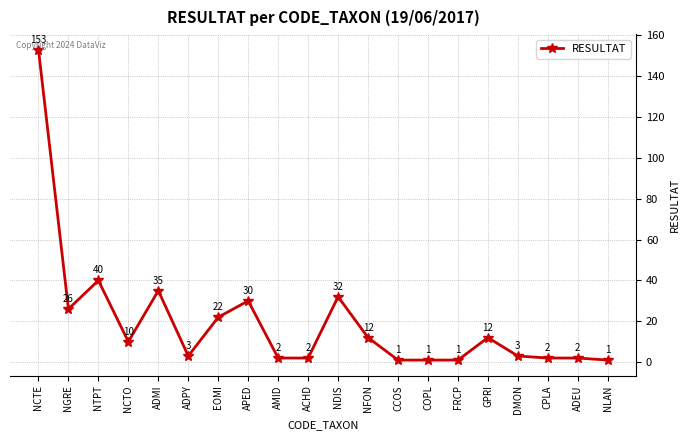

Where is the first local minimum?

NGRE